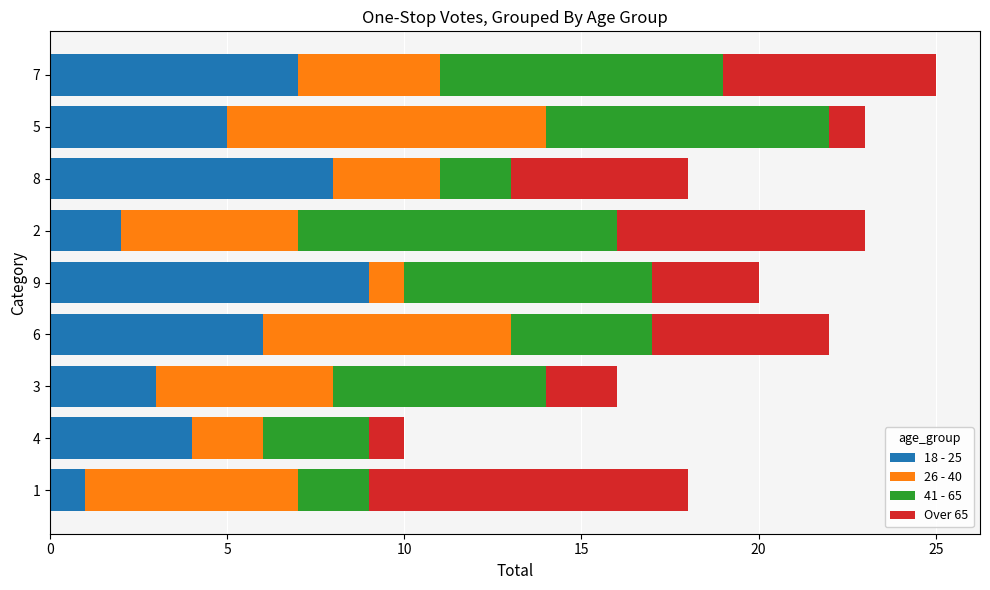

Is it true that 18 - 25 equals 7 at 7?

True